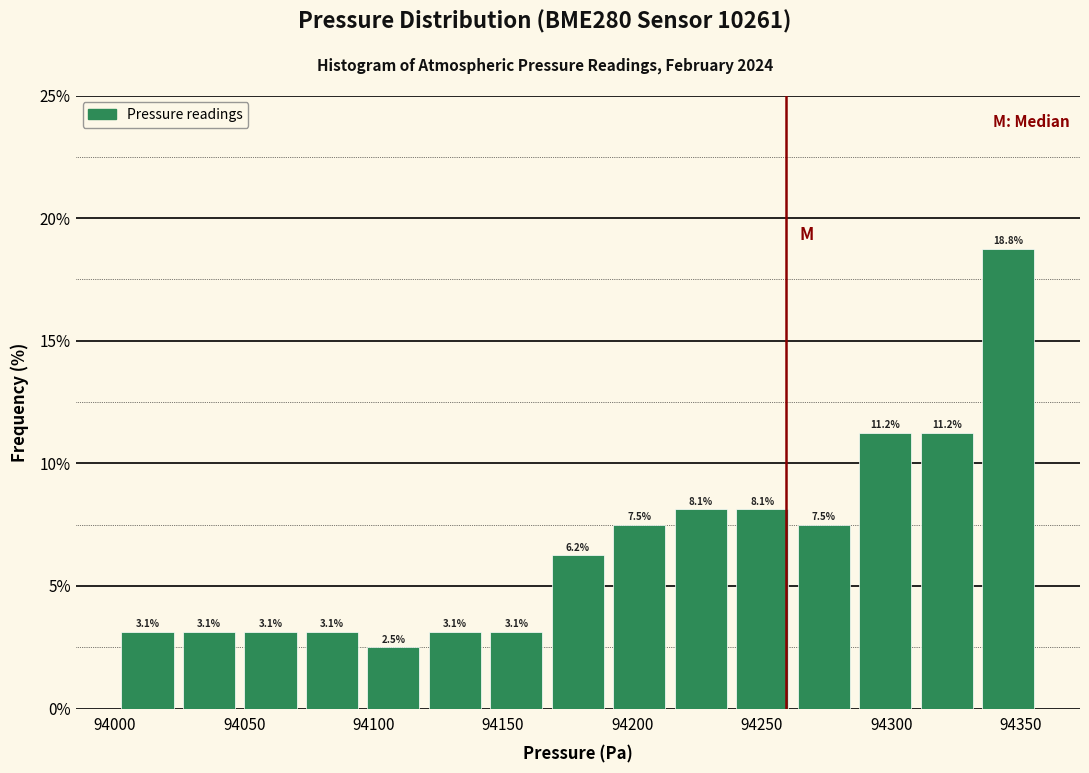

Reading left to right, list every bar in this chart as the range it spans on the x-axis followed by its height. The bar edges are not printed on the chart, so give them approximately, as read against the axis.

94000 to 94025: 3.1
94025 to 94050: 3.1
94050 to 94070: 3.1
94070 to 94095: 3.1
94095 to 94120: 2.5
94120 to 94145: 3.1
94145 to 94165: 3.1
94165 to 94190: 6.2
94190 to 94215: 7.5
94215 to 94240: 8.1
94240 to 94260: 8.1
94260 to 94285: 7.5
94285 to 94310: 11.2
94310 to 94335: 11.2
94335 to 94355: 18.8